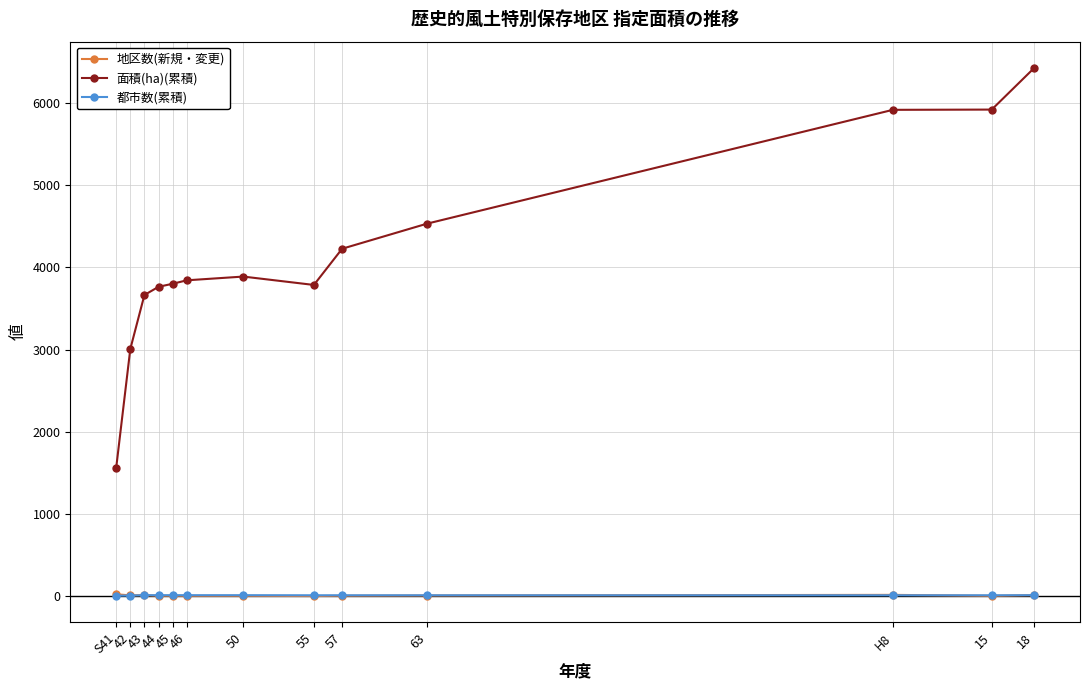

Between which two adjacent categories do 都市数(累積) and 地区数(新規・変更) first intersect?

43 and 44